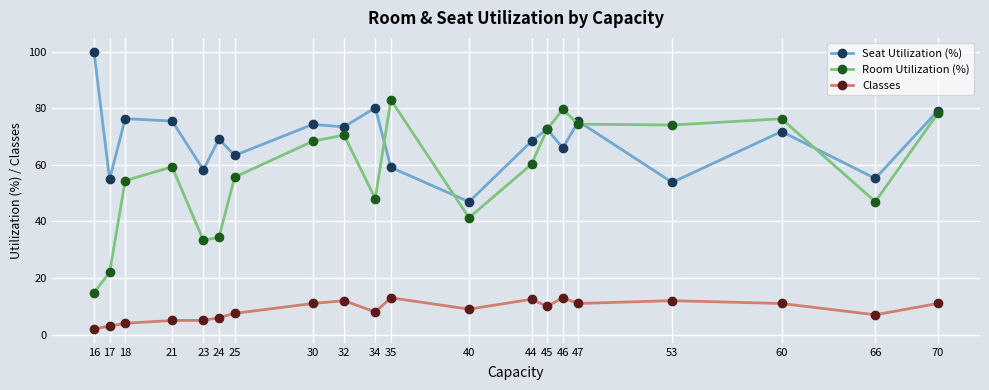

At 21, list the series in order from largest to smallest.

Seat Utilization (%), Room Utilization (%), Classes